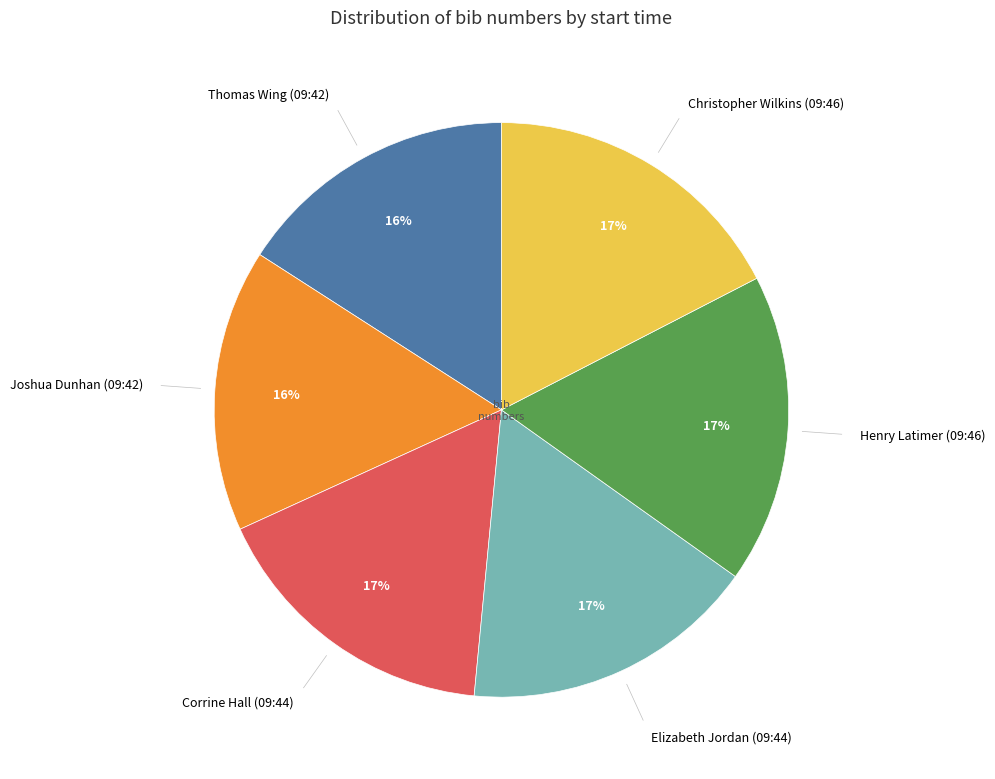

Is there a majority slice in this chart?

No